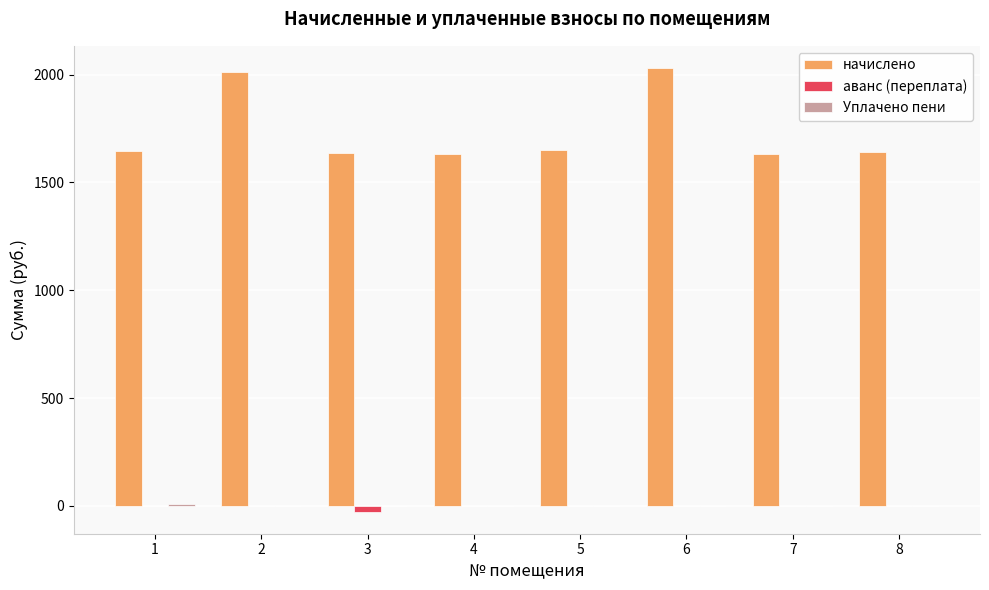

Which series has the largest total across all categories?

начислено